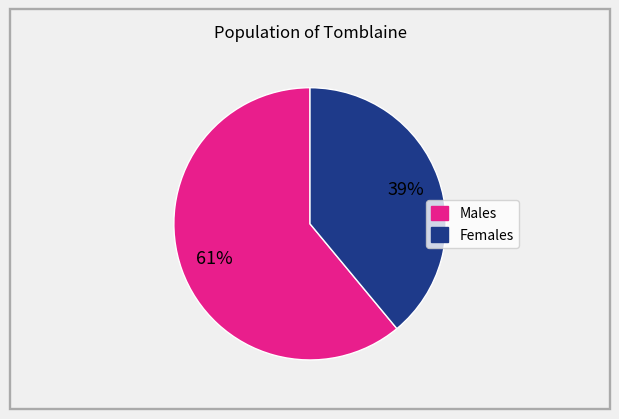

To the nearest percent, what is the difference between the largest and smallest slice percentages?

22%